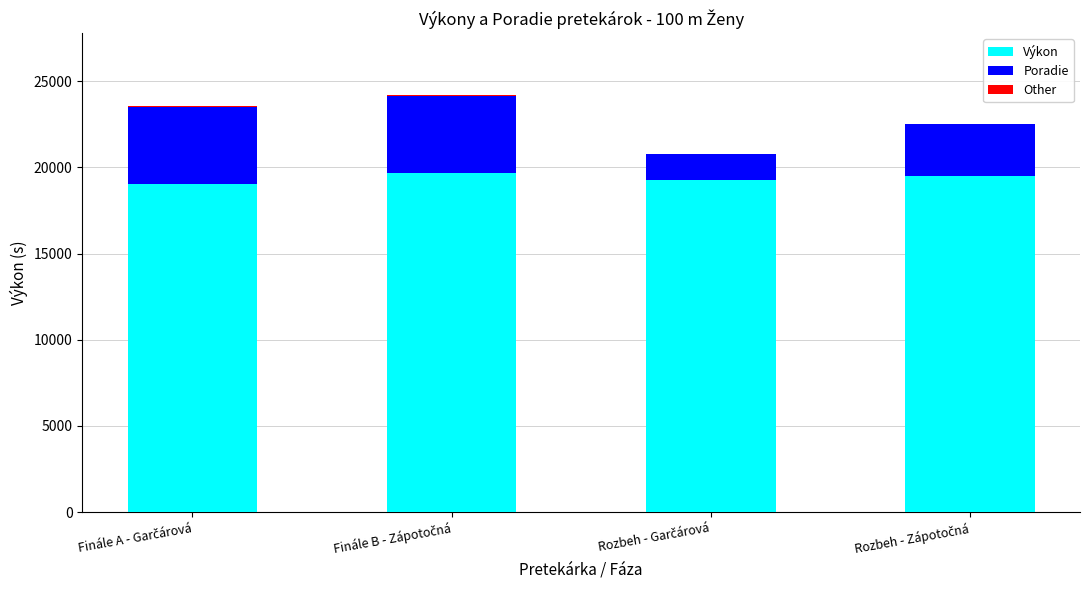

What is the highest value of the Výkon series?

19665